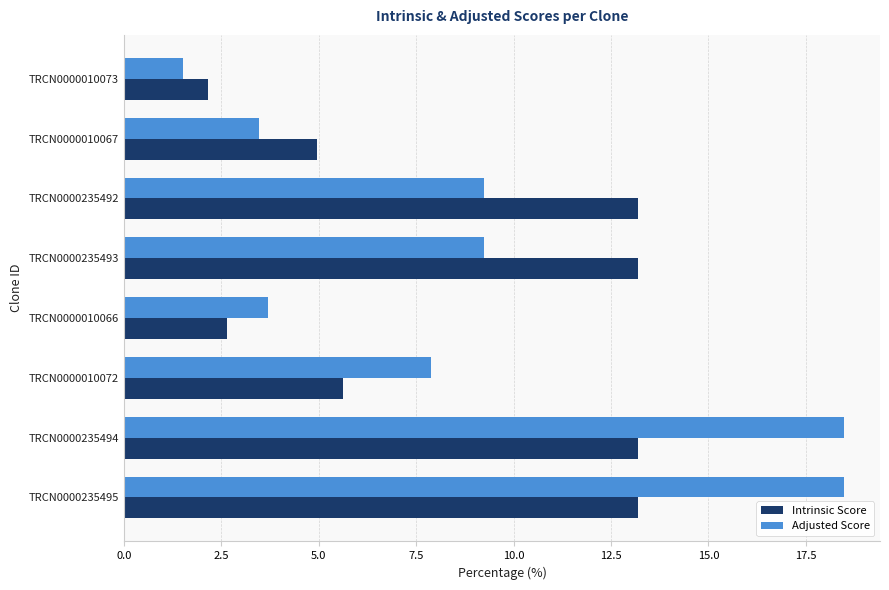

Rank the series at TRCN0000010066 from highest to lowest value.

Adjusted Score, Intrinsic Score